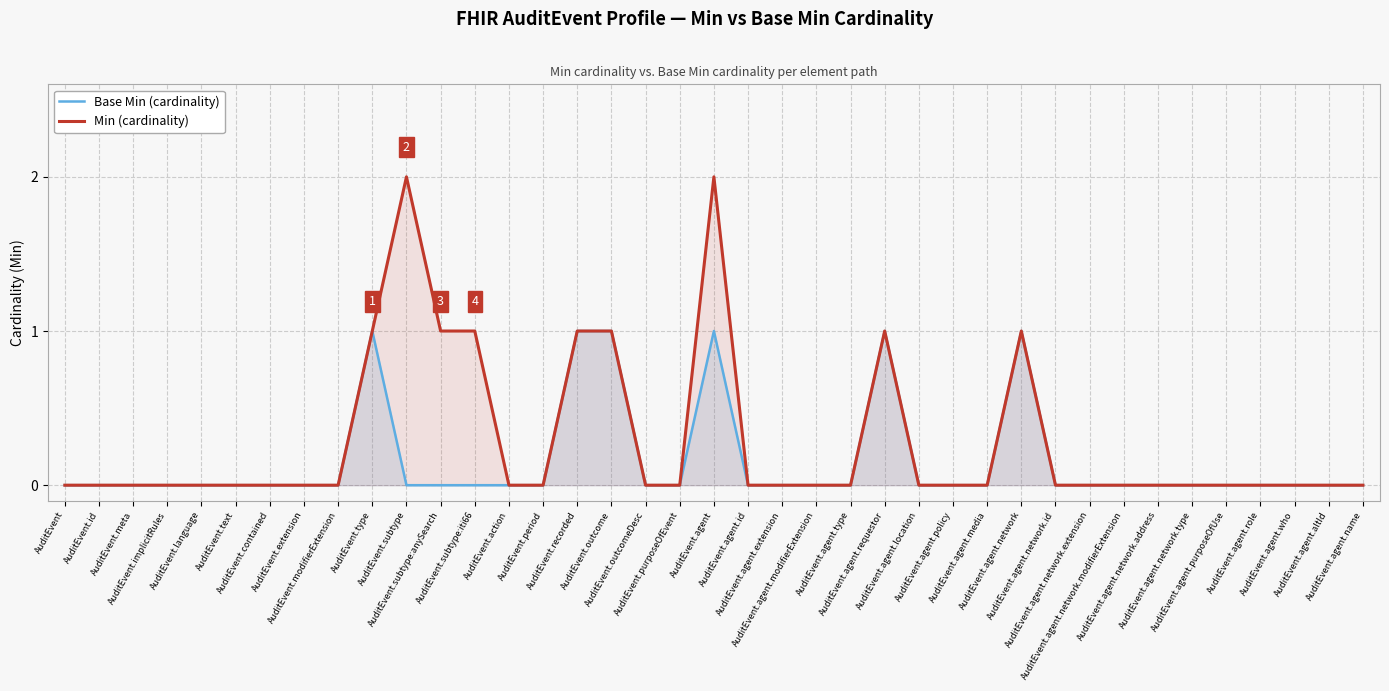

What is the sum of all Base Min (cardinality) values?

6